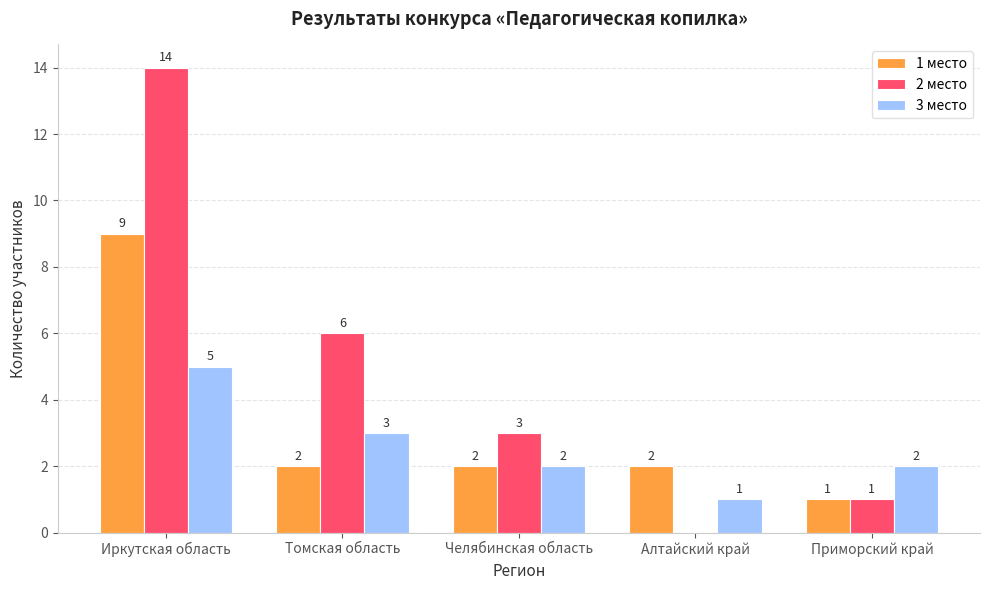

Between Иркутская область and Приморский край, which series saw the biggest shift?

2 место